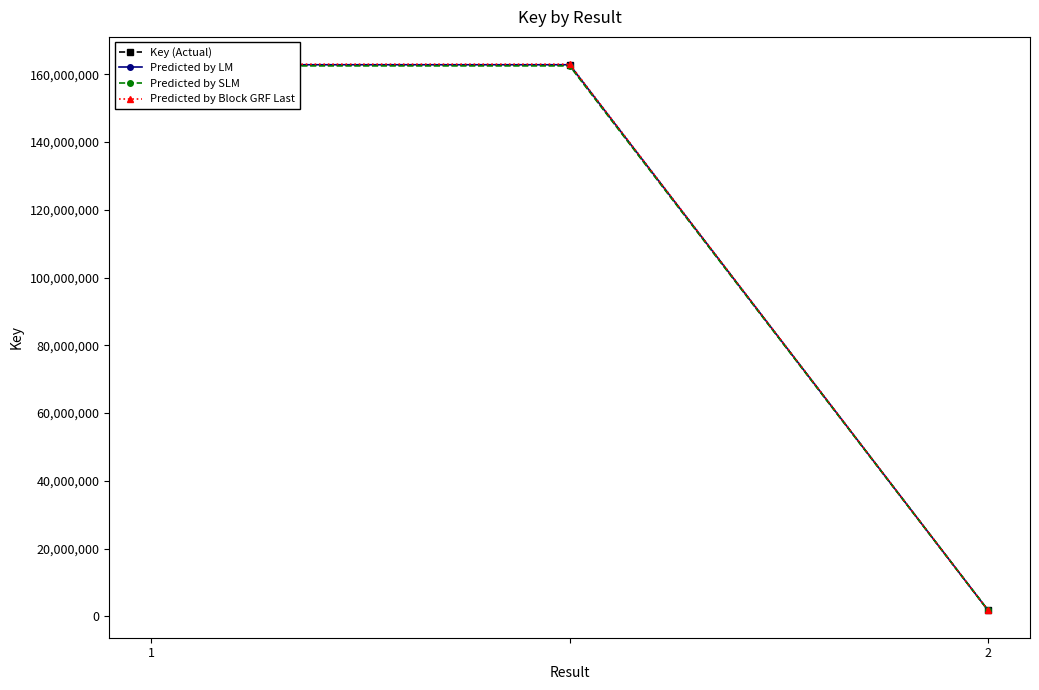

At which label is Predicted by Block GRF Last closest to 82372726?

2